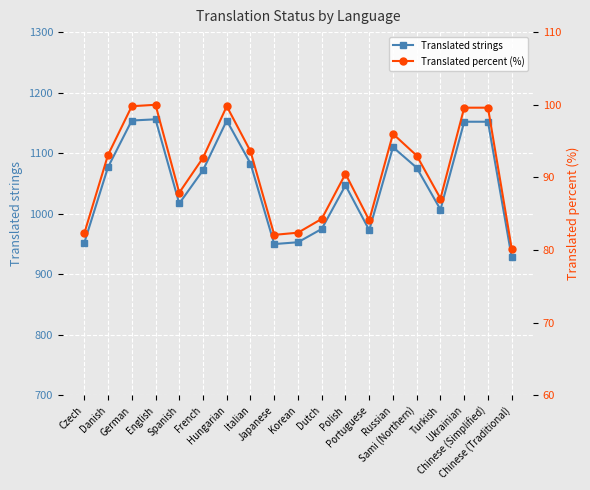

Which category has the lowest value across all series?

Chinese (Traditional)